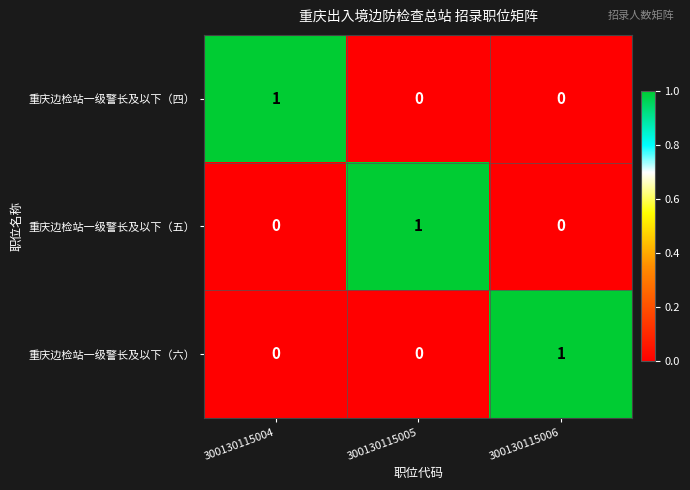

How many series are shown in this chart?

3